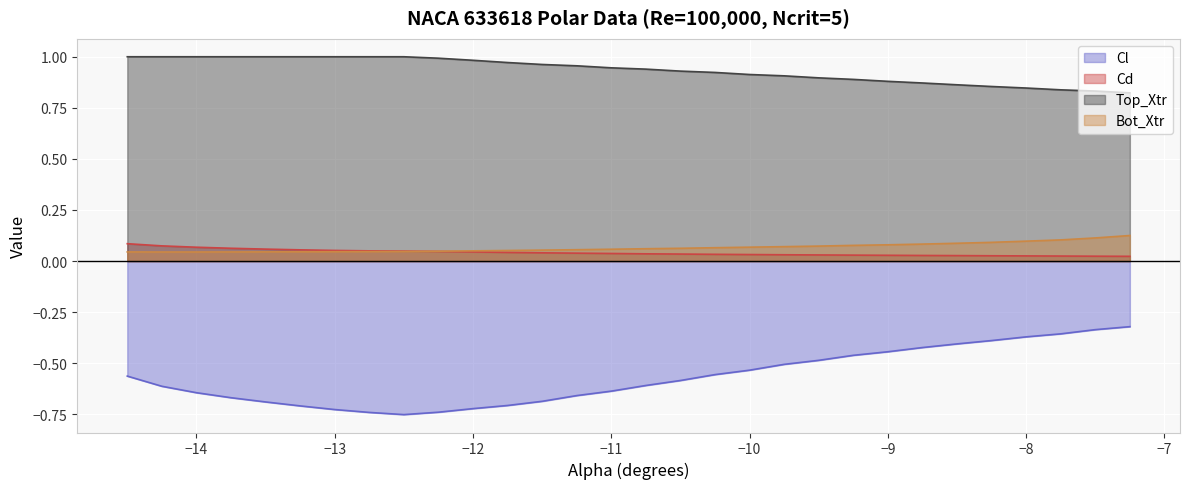

The value of Cd at -12.75 is 0.0. True or false?

True